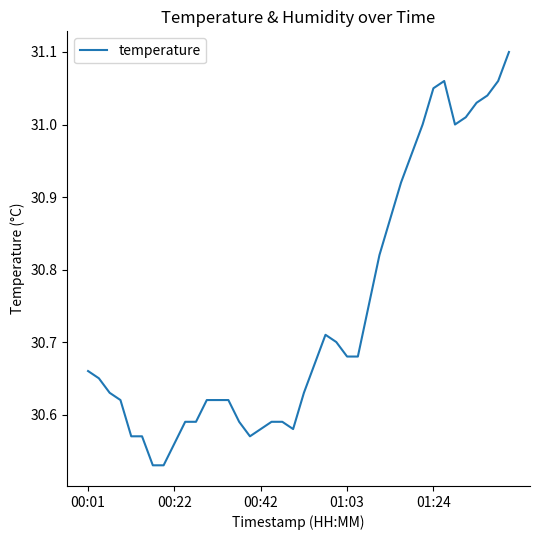

What is the difference between the maximum and minimum values?

0.6